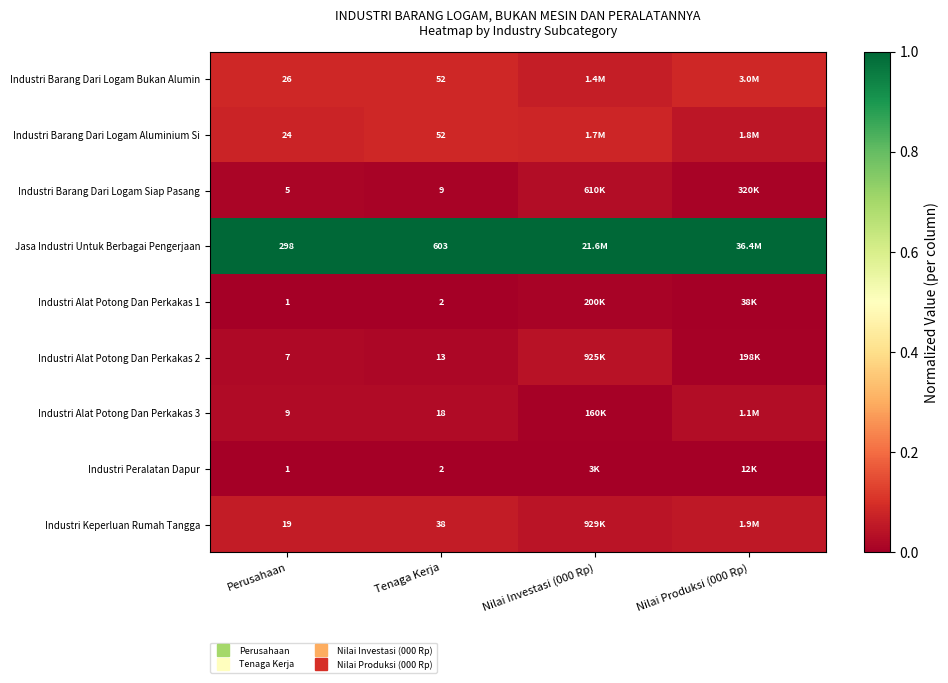

How many distinct data groups are displayed?

9